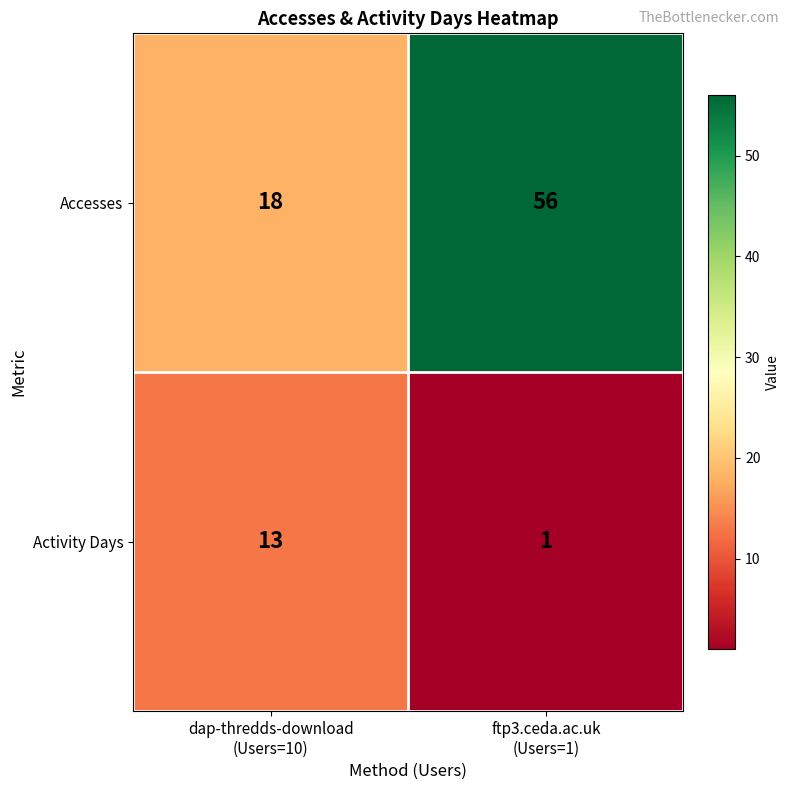

Which series has the largest total across all categories?

Accesses